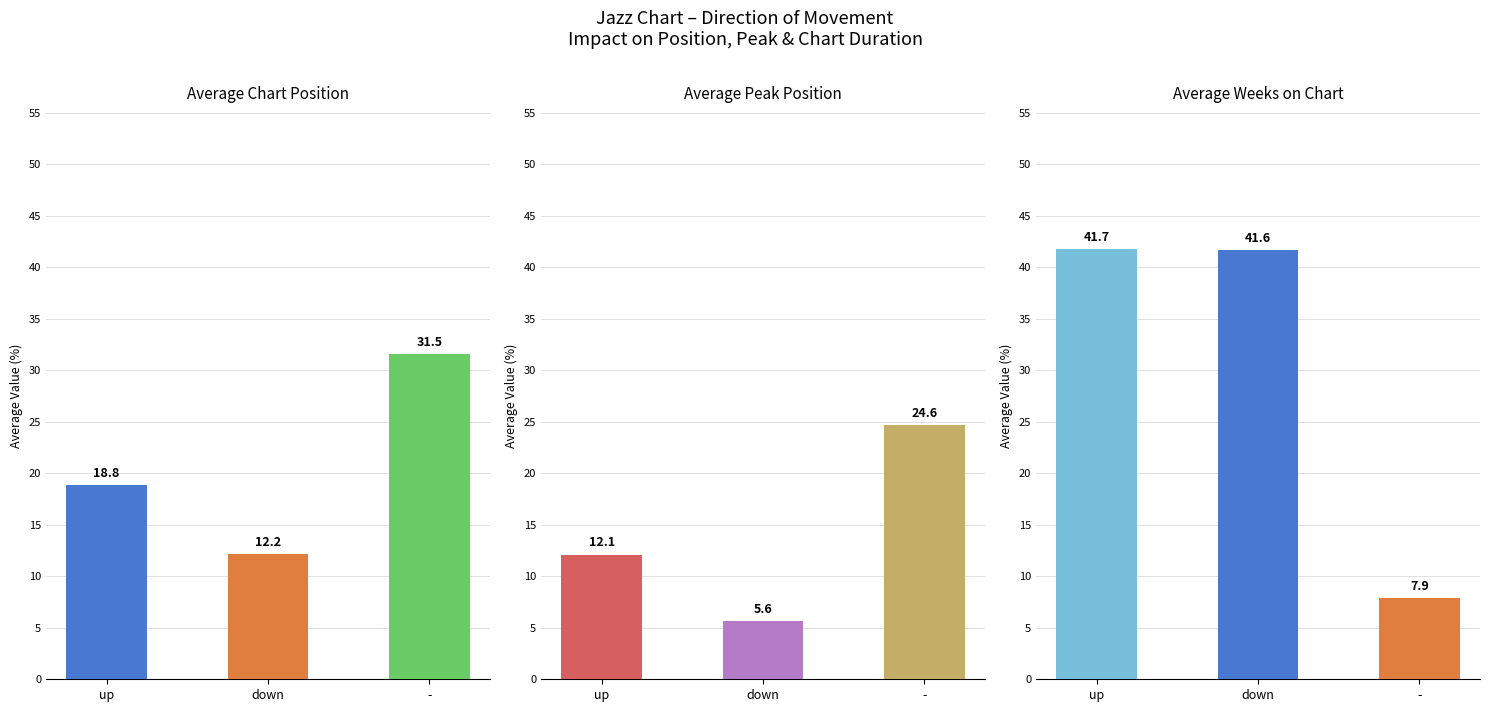

Does the chart contain stacked bars?

No